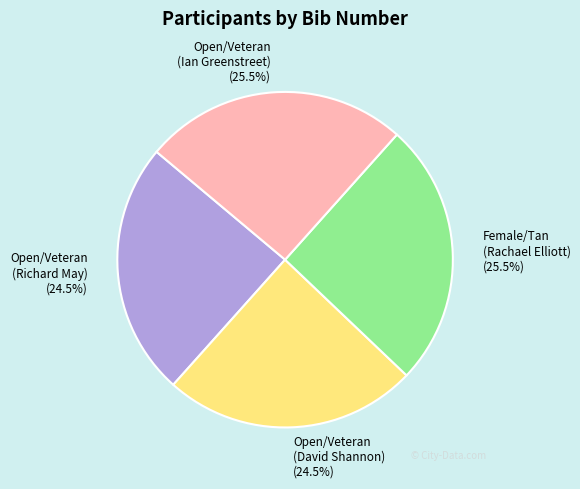

What is the ratio of the value at Female/Tan (Rachael Elliott) to the value at Open/Veteran (Ian Greenstreet)?

1.0